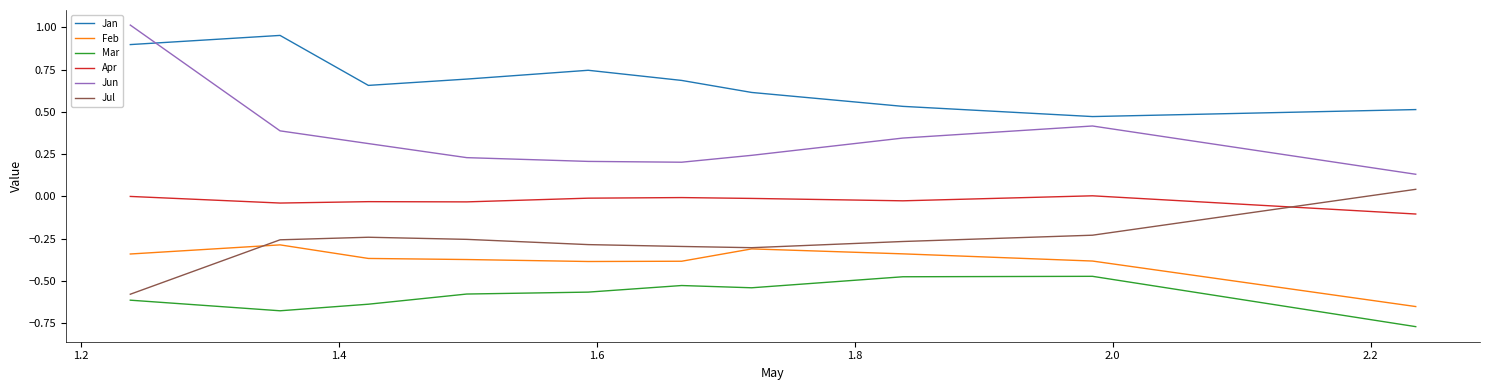

What are all the series names shown in the legend?

Jan, Feb, Mar, Apr, Jun, Jul